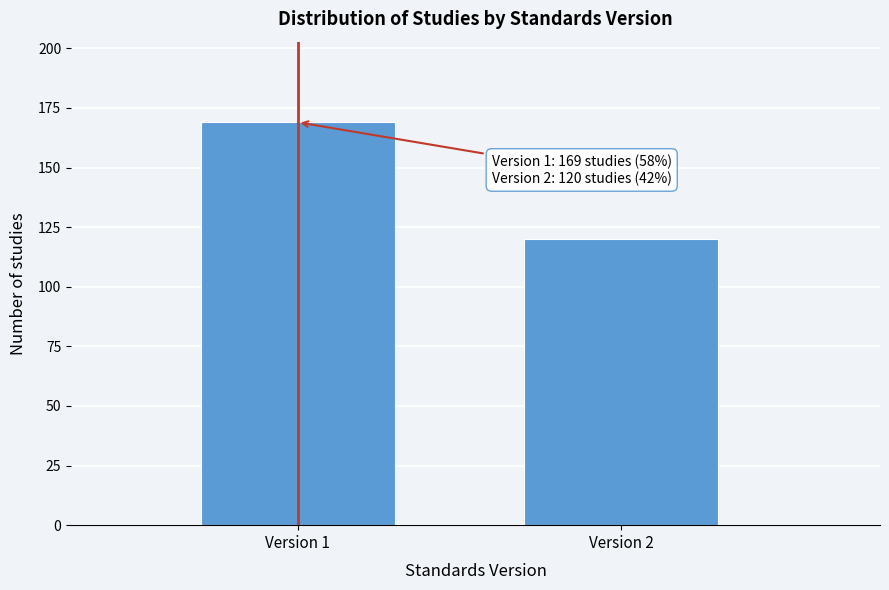

Reading right to left, transcribe all the data shown in this chart.

Version 2=120	Version 1=169